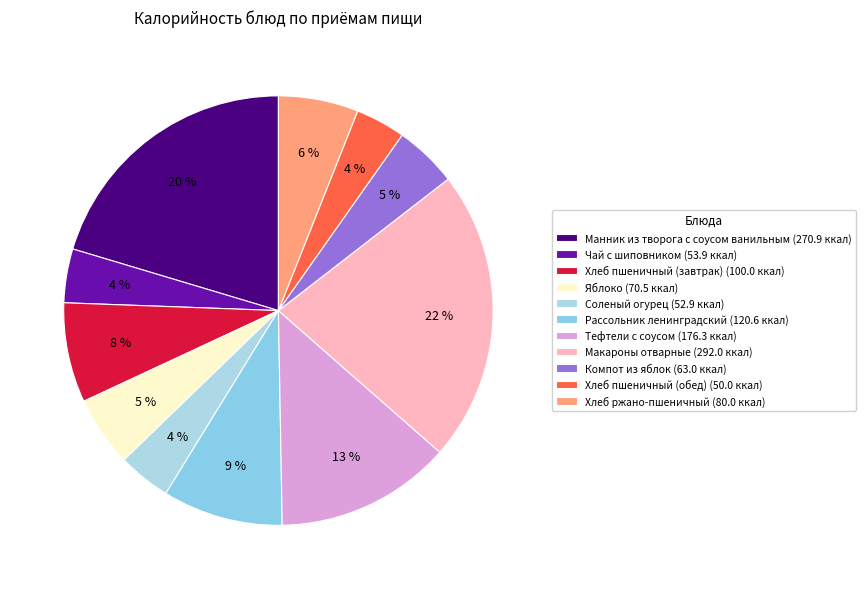

What percentage is the Яблоко slice, to the nearest percent?

5%